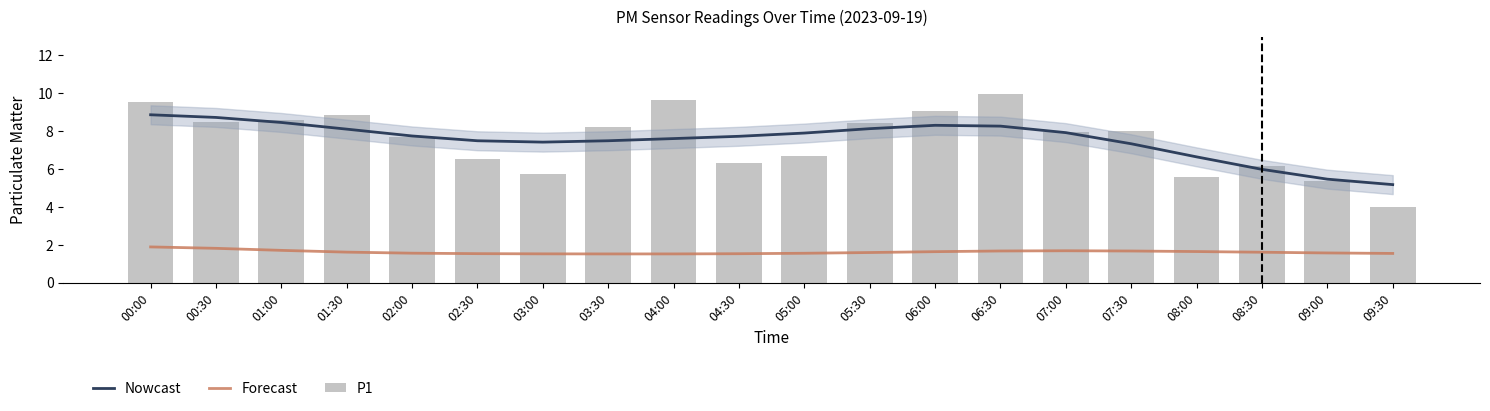

Which has a higher value, 02:30 or 00:00?

00:00